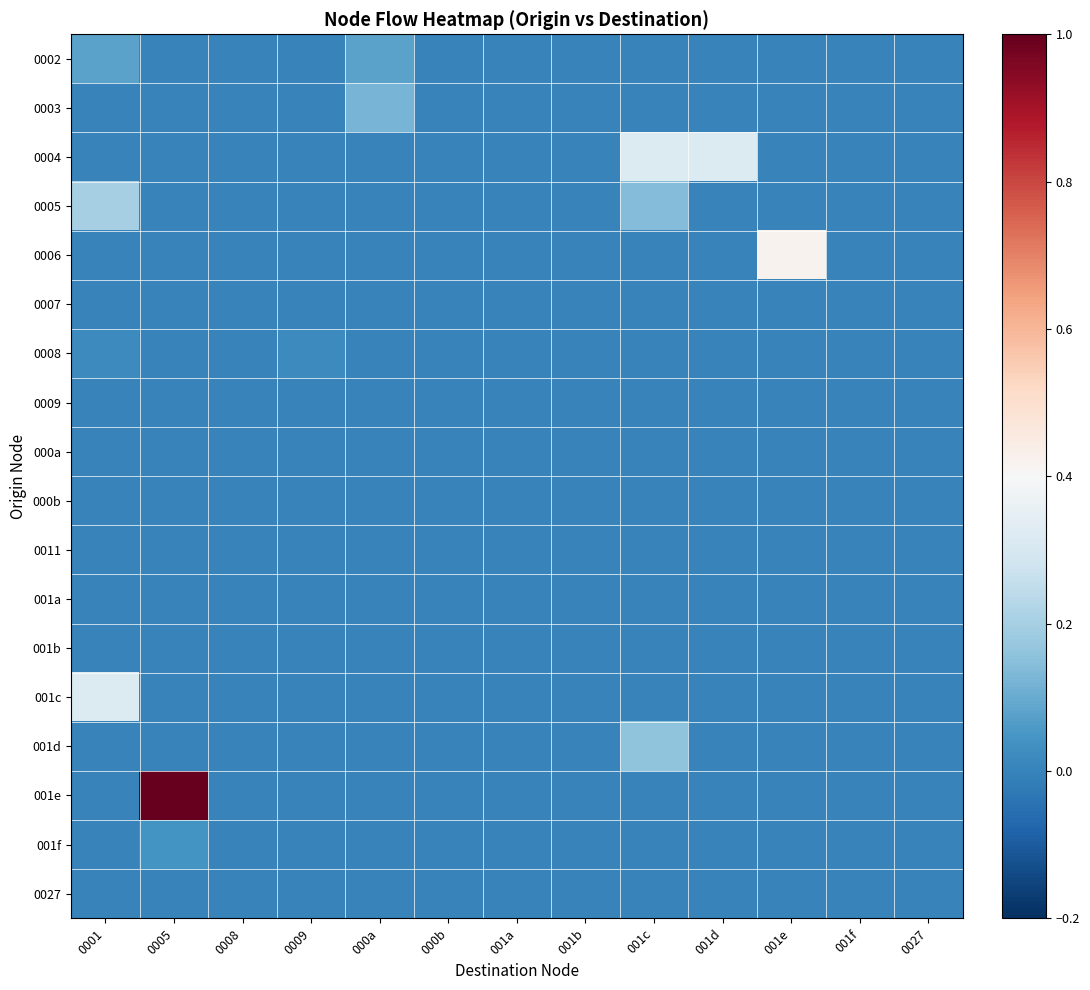

At which category does the chart reach its peak across all series?

0005